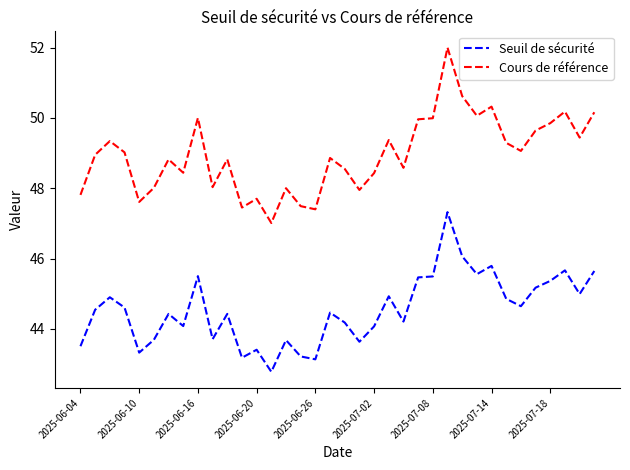

True or false: Seuil de sécurité and Cours de référence intersect in this chart.

False